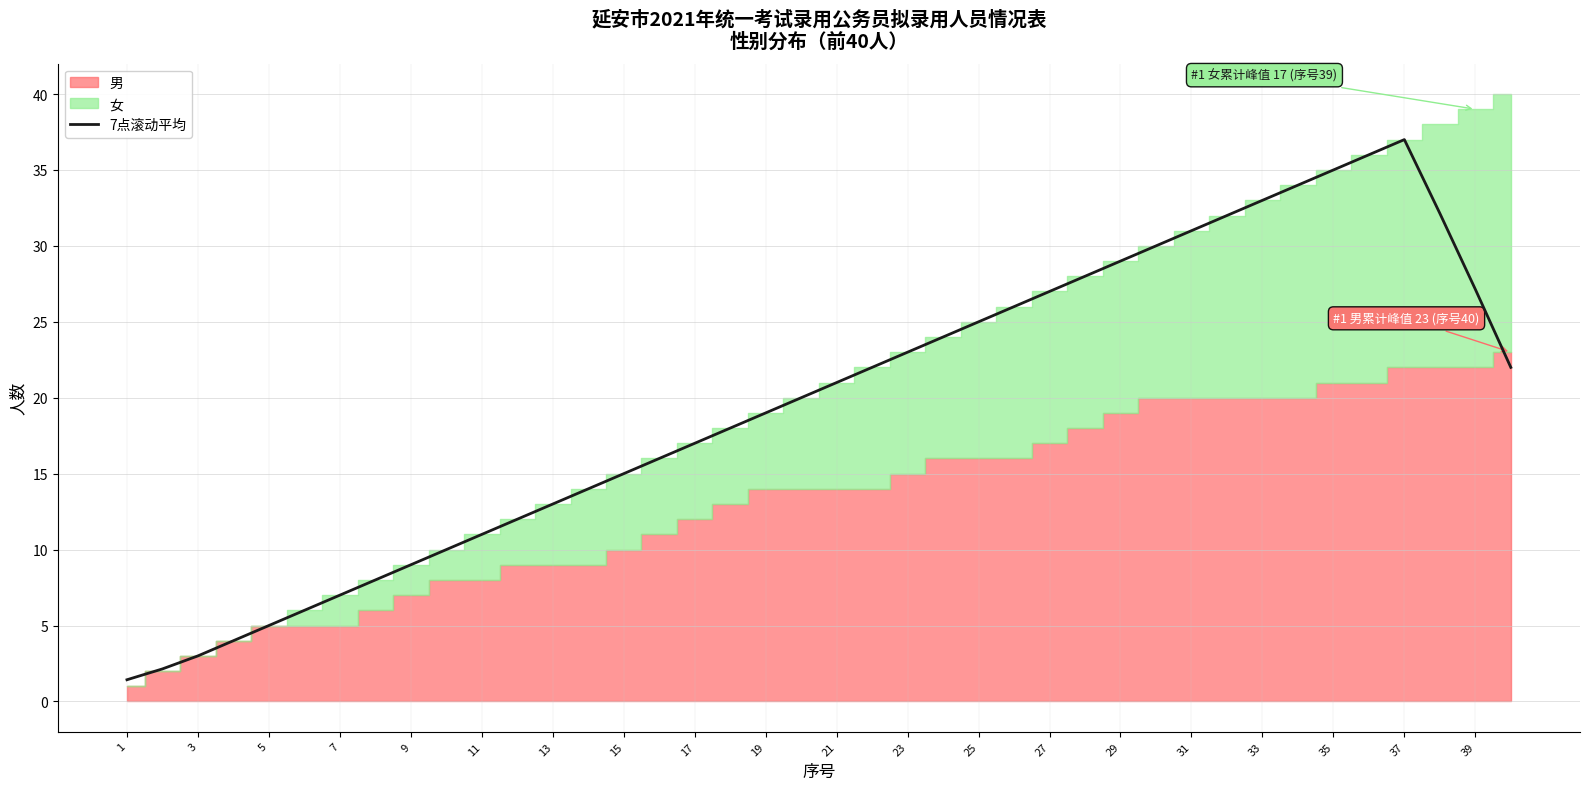

What is the maximum value shown in the chart?

37.0